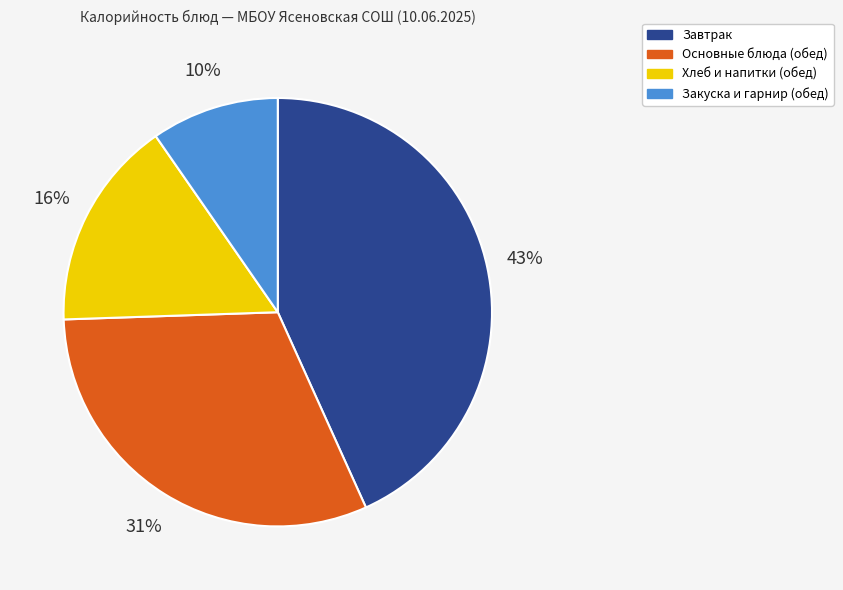

Does any single category account for the majority?

No